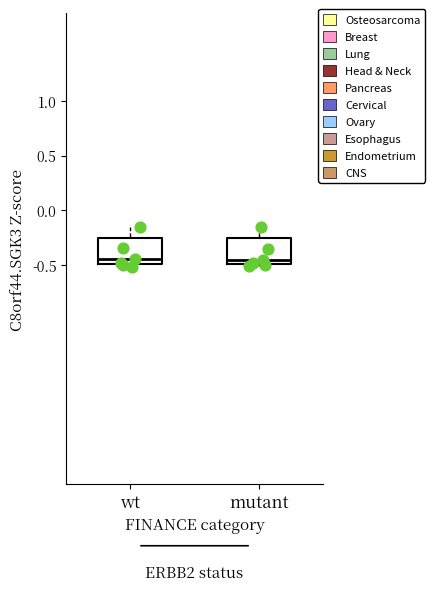

Reading left to right, read every box against the y-axis: the position of its median line, the range the box covers, and the ends of its whiskers. The values are not printed on the chart, so give them approximately, as read against the axis.

wt: median -0.45, box -0.50 to -0.25, whiskers -0.50 (just below the box's lower edge) to -0.15
mutant: median -0.45, box -0.50 to -0.25, whiskers -0.50 (just below the box's lower edge) to -0.15